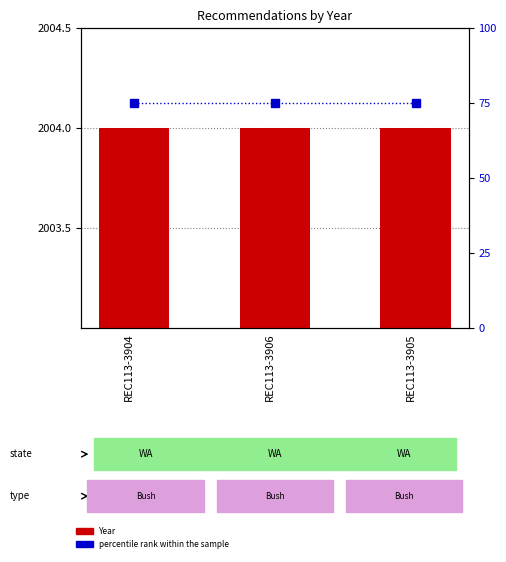

Read the Year value at REC113-3904.

2004